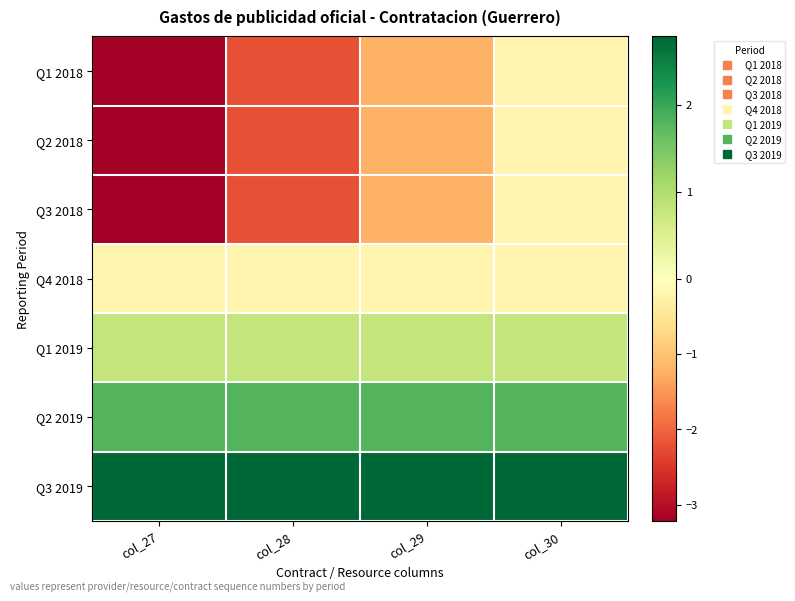

What is the total value across all series at col_27?

-4.5